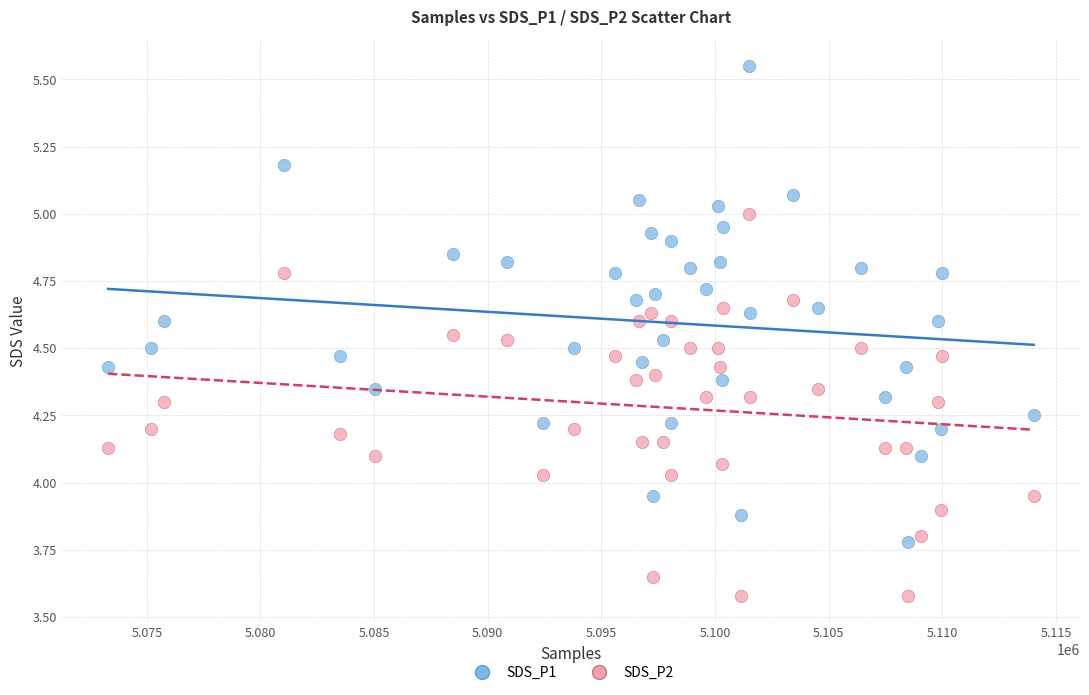

Which series has the widest spread of Y values?

SDS_P1